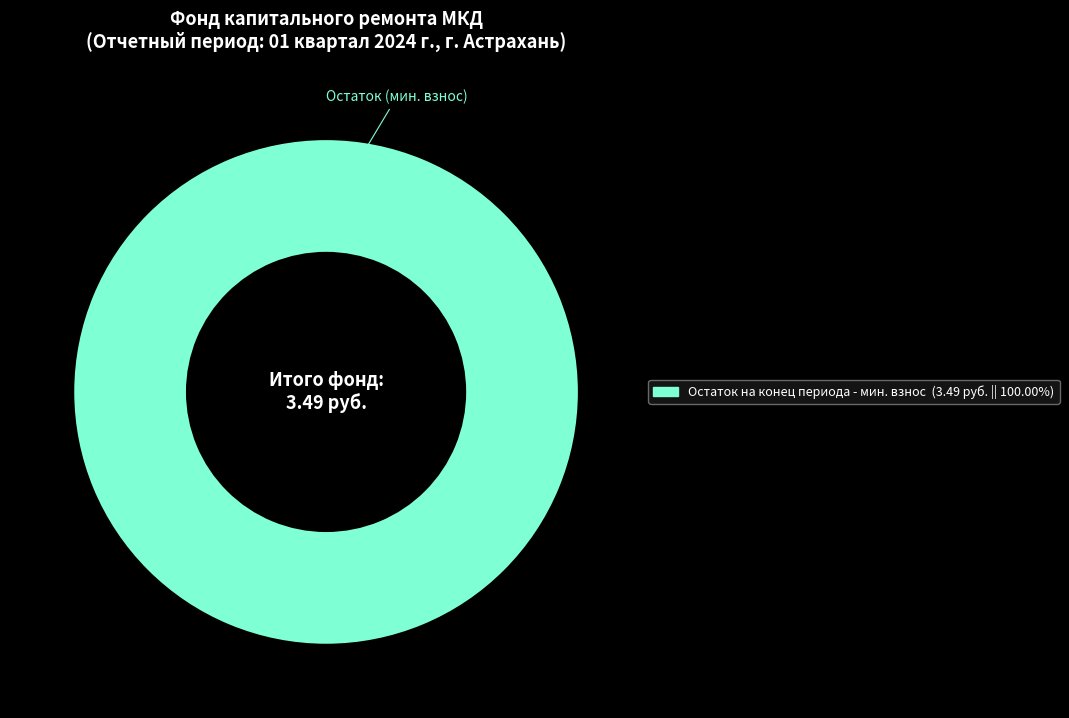

Count the number of slices in the pie.

1